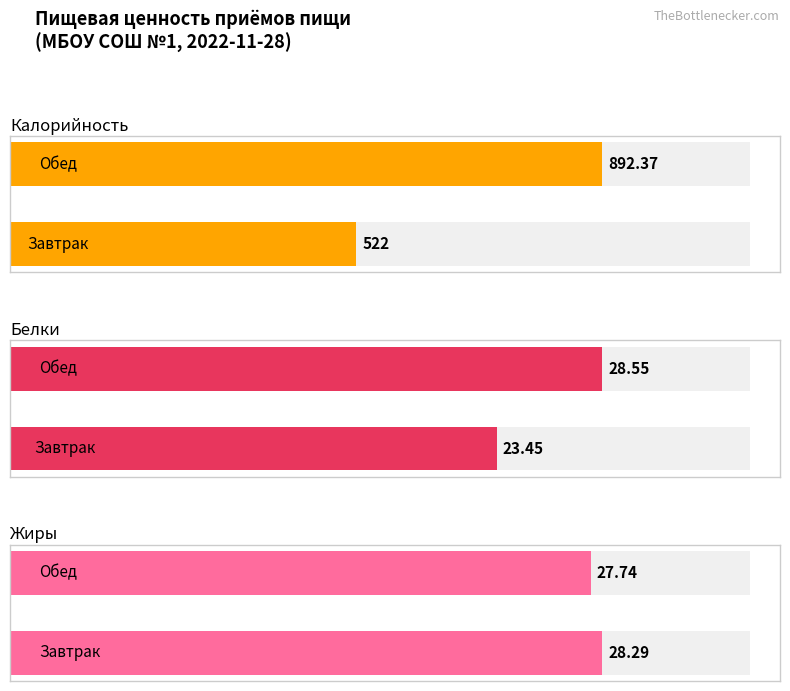

Reading left to right, extract all data points from this chart.

Калорийность: Завтрак=522.0	Обед=892.4
Белки: Завтрак=23.4	Обед=28.6
Жиры: Завтрак=28.3	Обед=27.7